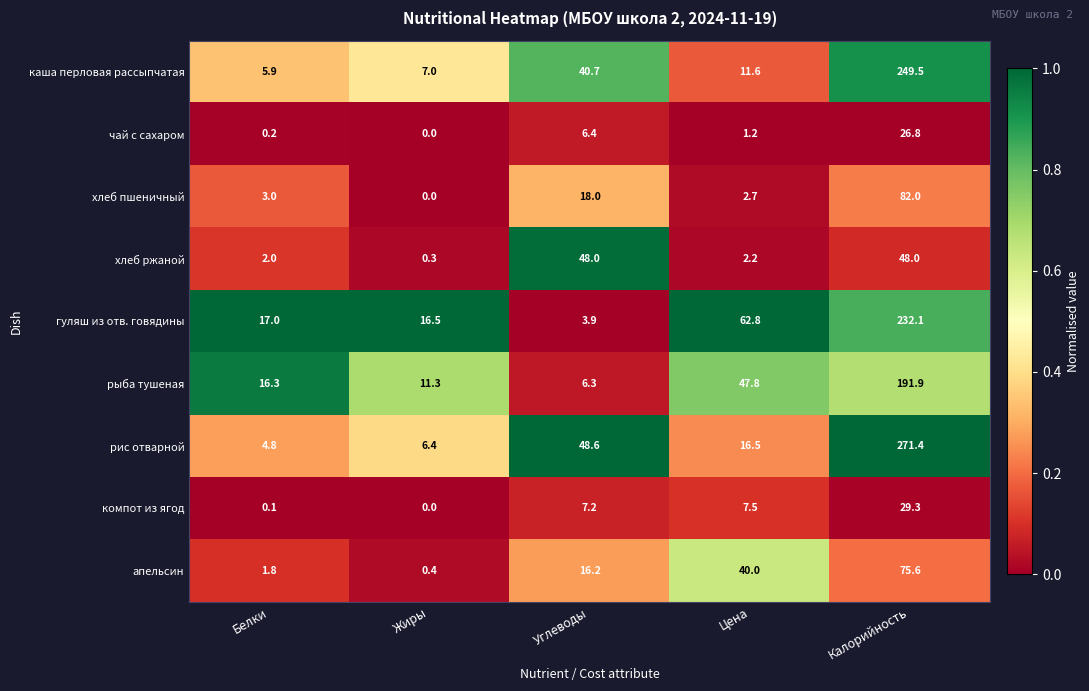

What value does the хлеб ржаной series have at Белки?

2.0